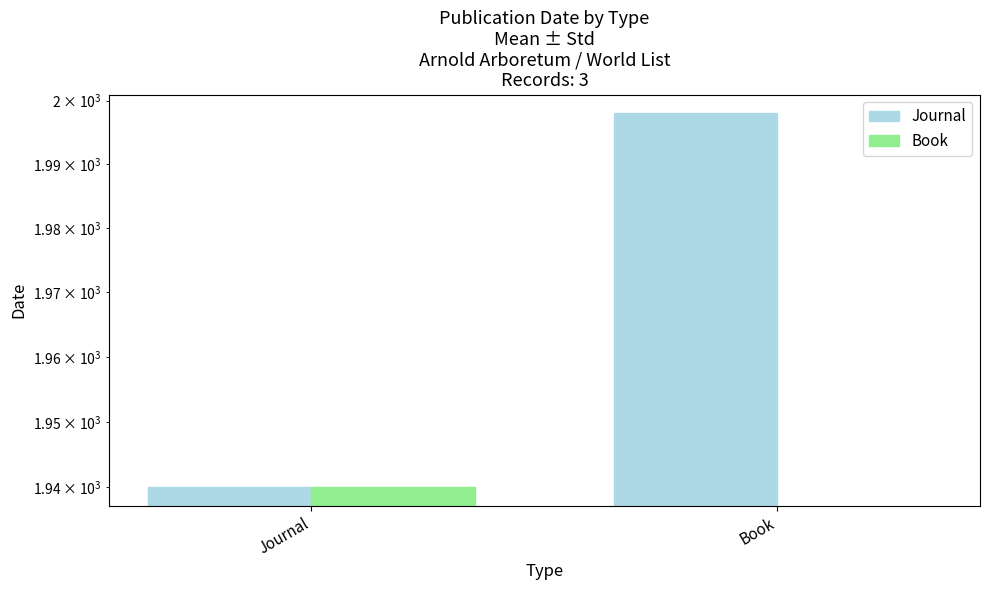

At how many categories does at least one series exceed 195?

2